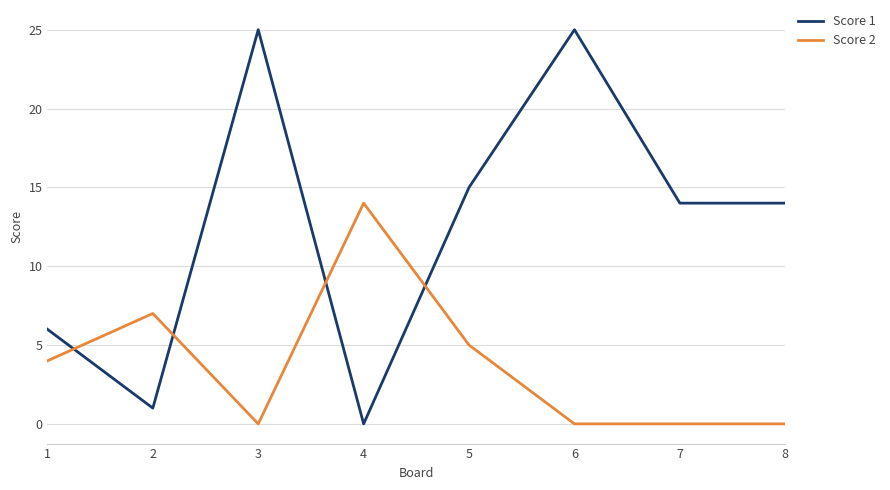

Which category has the lowest value in the Score 1 series?

4